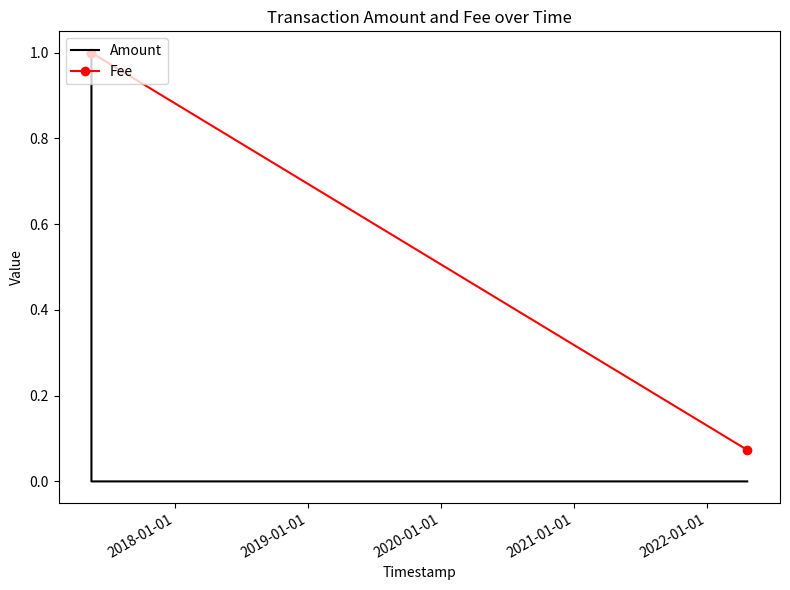

Which series has the largest total across all categories?

Fee